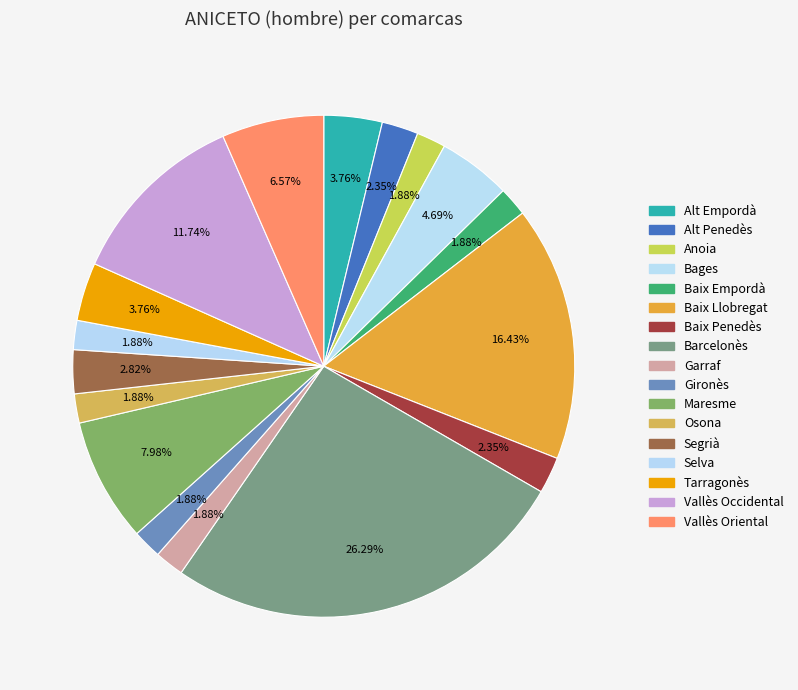

Is Maresme the majority of the pie?

No